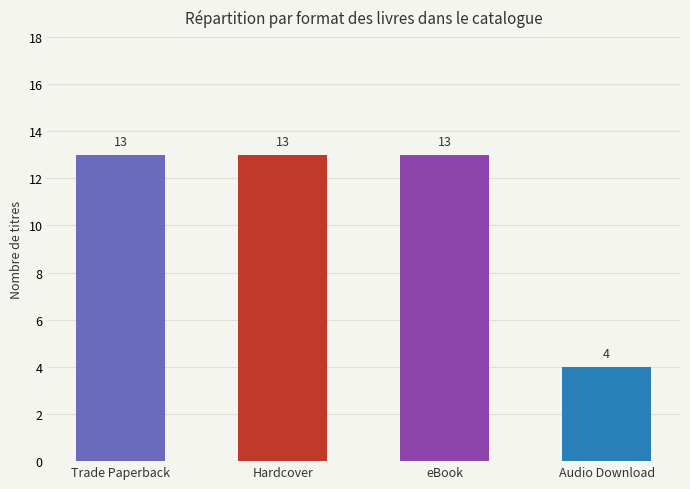

What is the label of the 2nd bar from the right?

eBook